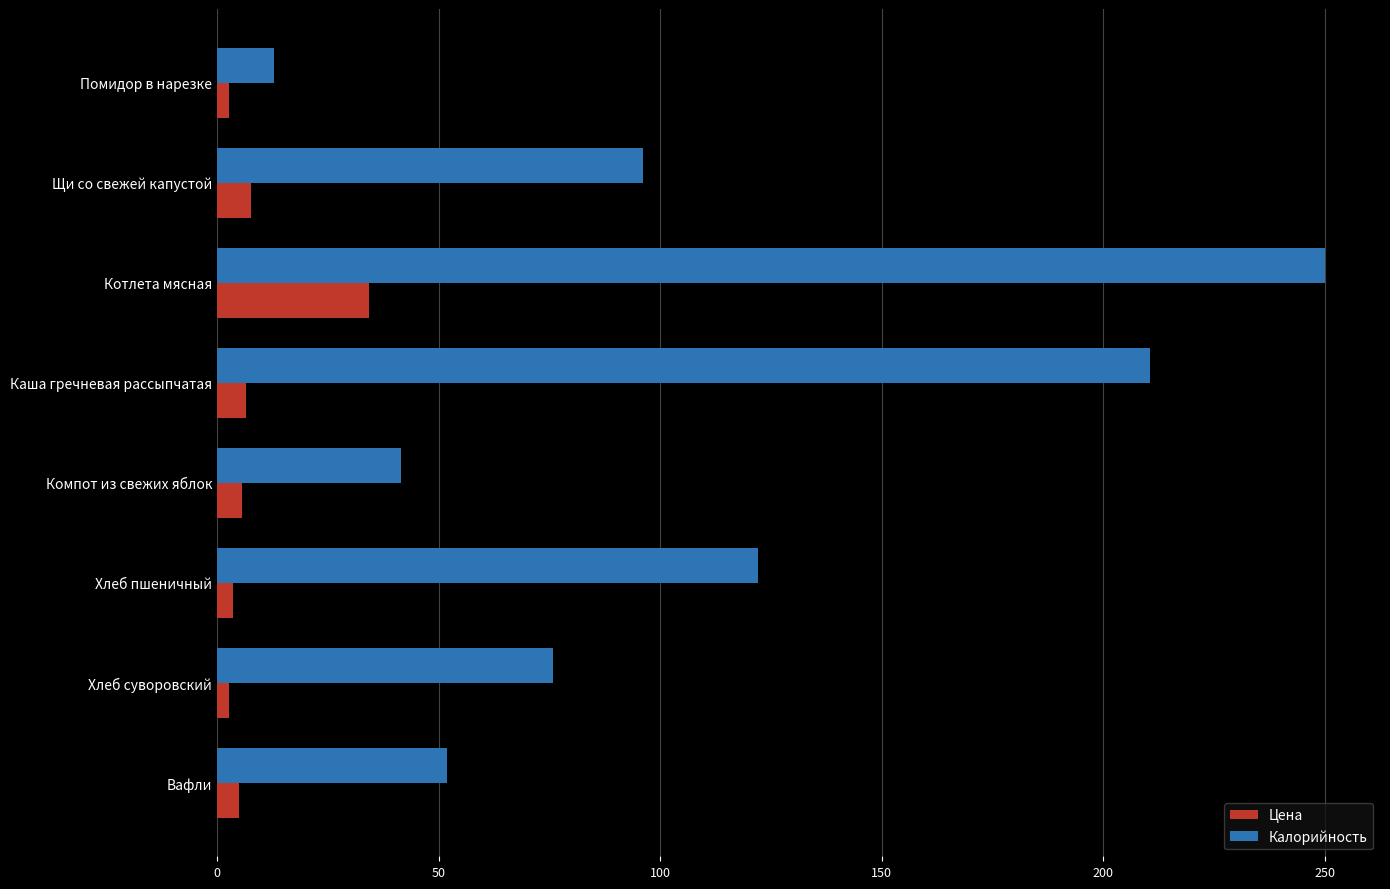

What is the average value of the Цена series?

8.5